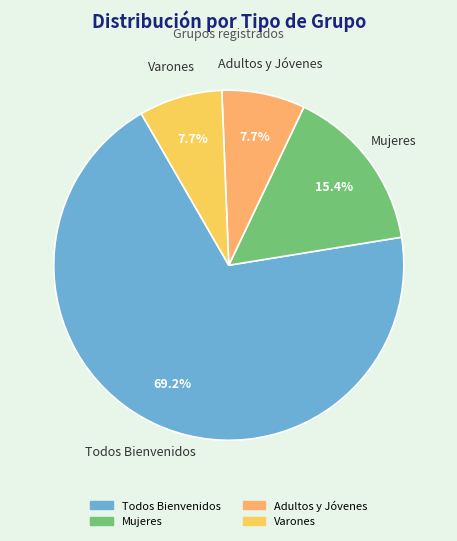

How many slices are in this pie chart?

4